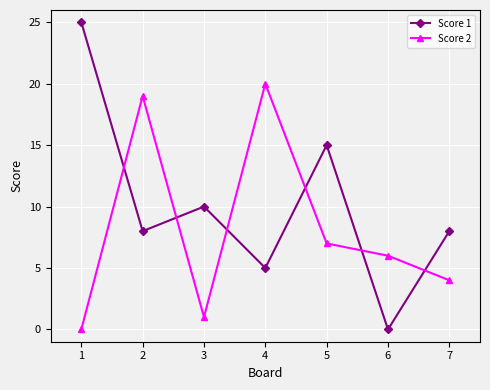

Reading left to right, extract all data points from this chart.

Score 1: 25	8	10	5	15	0	8
Score 2: 0	19	1	20	7	6	4